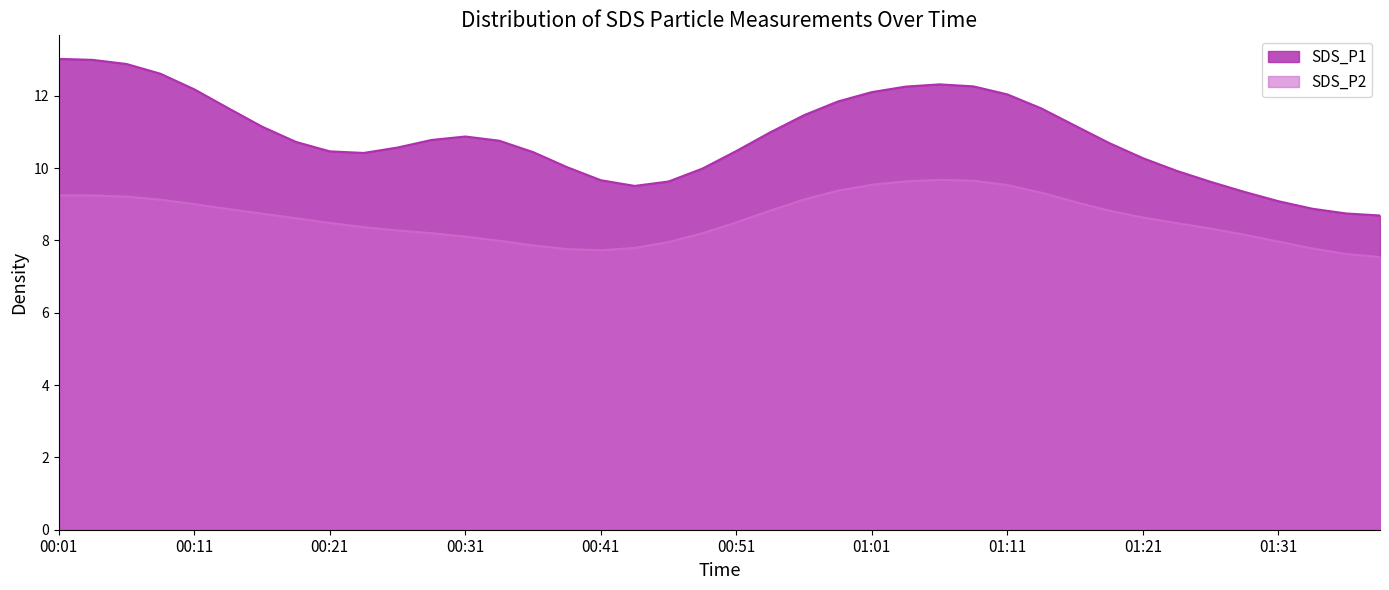

Is the value of SDS_P2 at 00:04 greater than the value of SDS_P1 at 00:26?

No